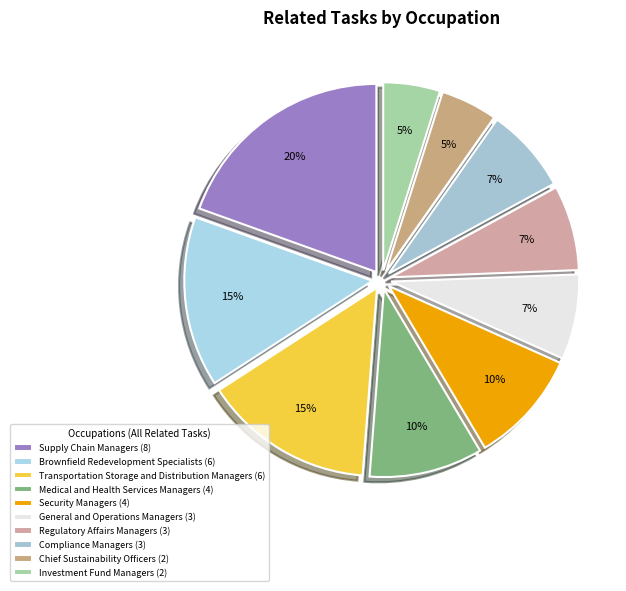

What is the total percentage of Brownfield Redevelopment Specialists and Security Managers?

24.4%